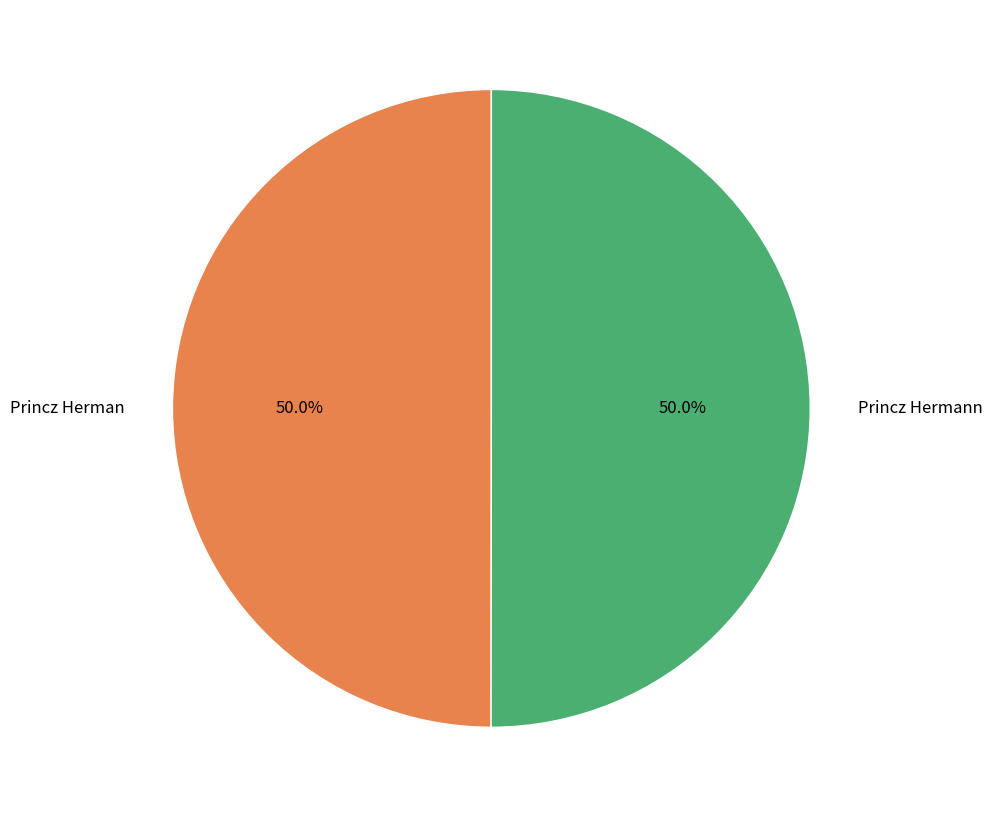

What percentage do Princz Herman and Princz Hermann together represent?

100.0%